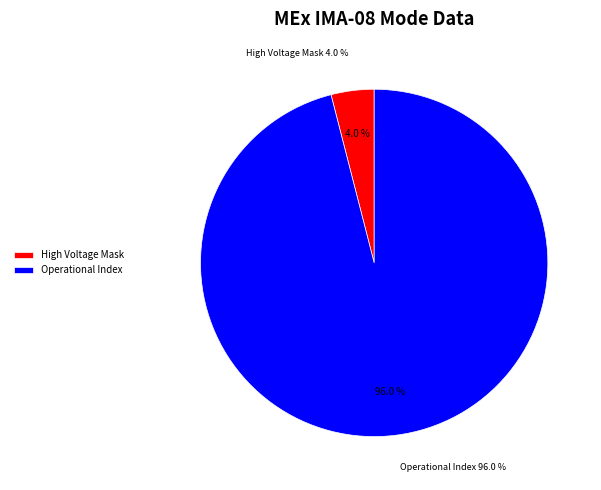

Approximately how many times larger is the value at Operational Index compared to High Voltage Mask?

24.0